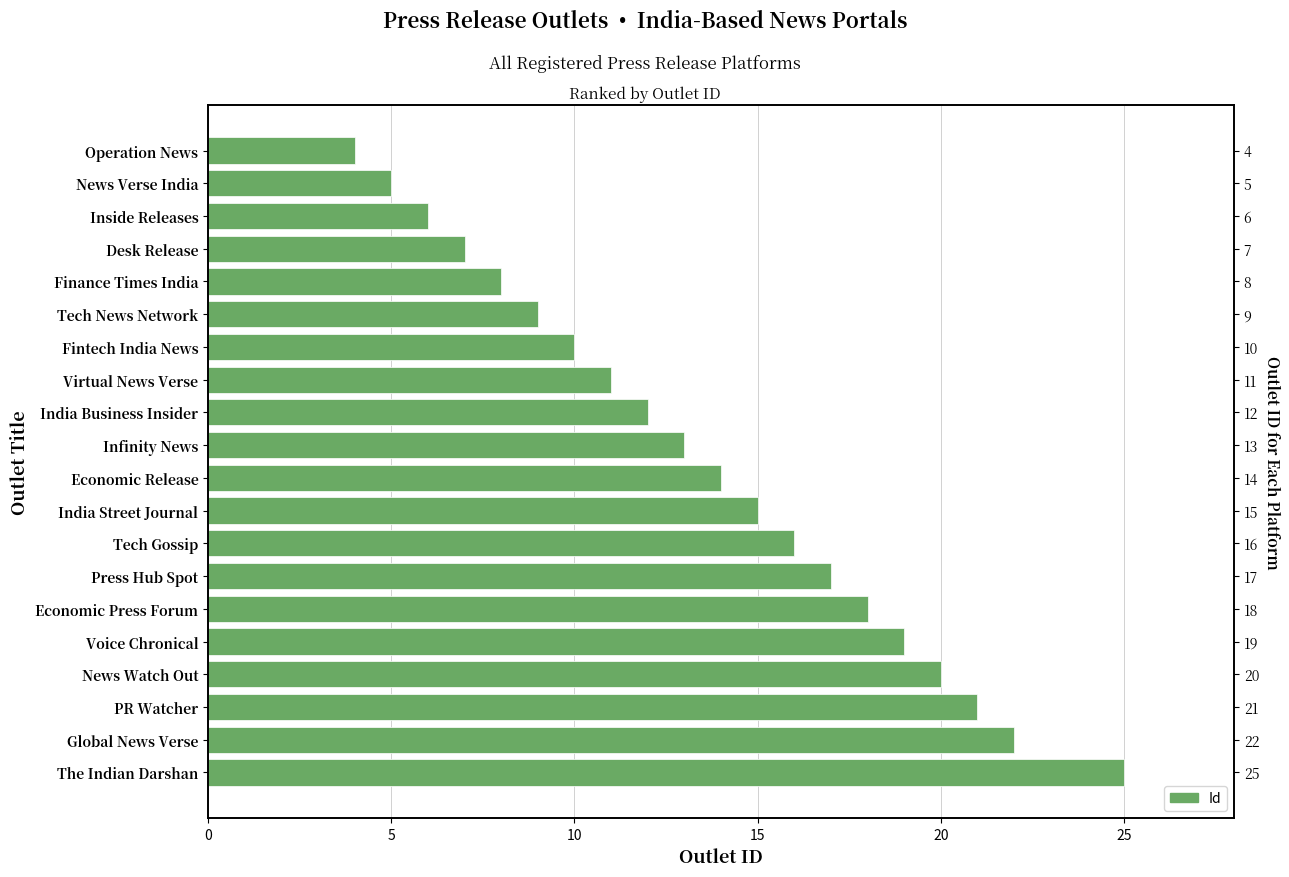

What is the greatest value displayed?

25